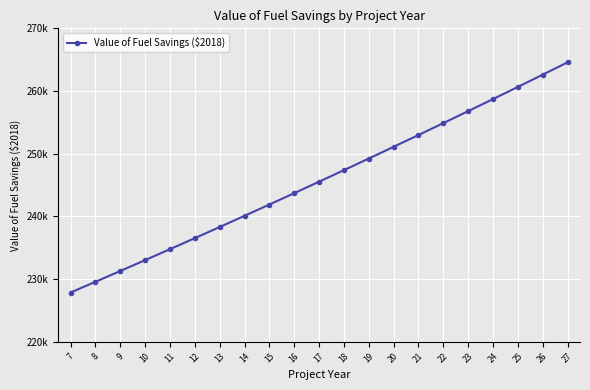

Rank the categories by value from highest to lowest.

27, 26, 25, 24, 23, 22, 21, 20, 19, 18, 17, 16, 15, 14, 13, 12, 11, 10, 9, 8, 7